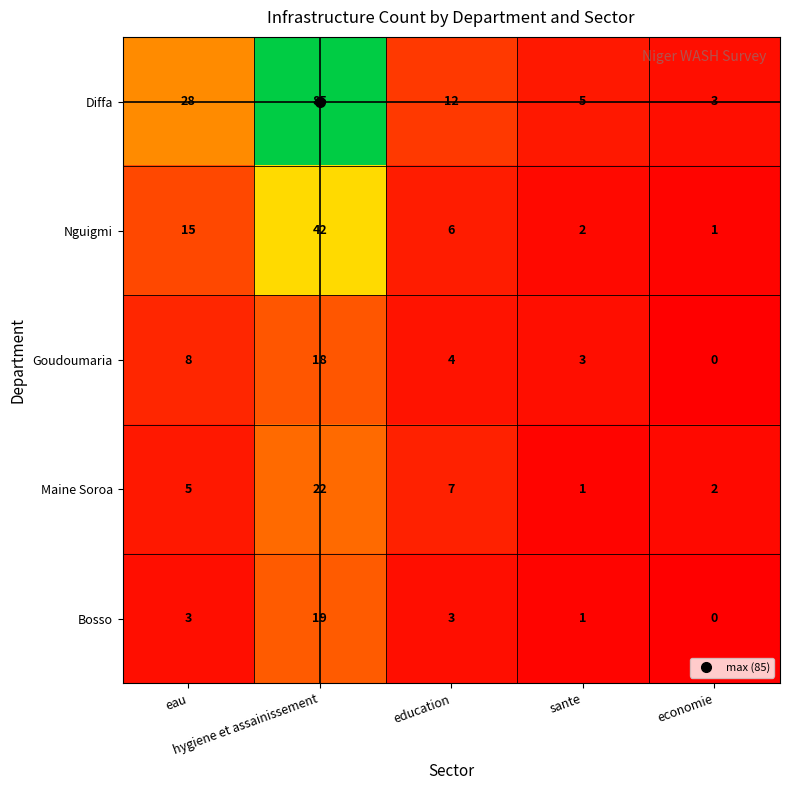

Which series has the largest total across all categories?

Diffa